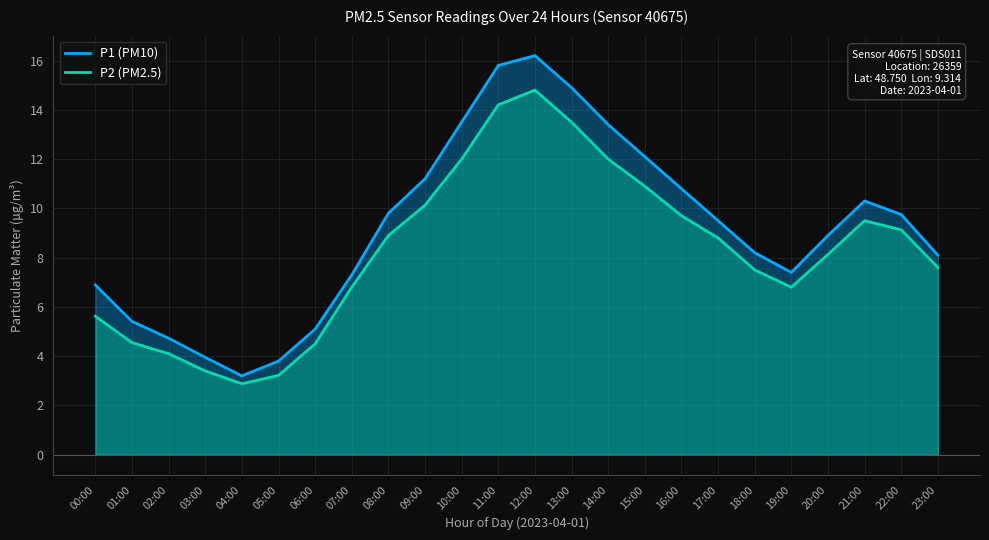

What is the minimum value shown in the chart?

2.9